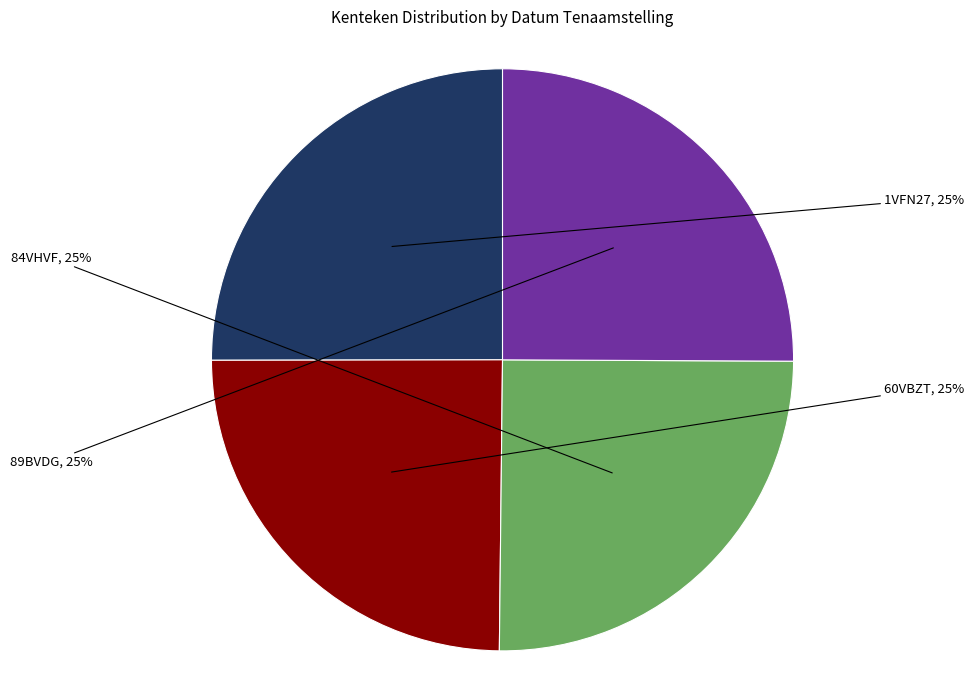

How many slices are in this pie chart?

4